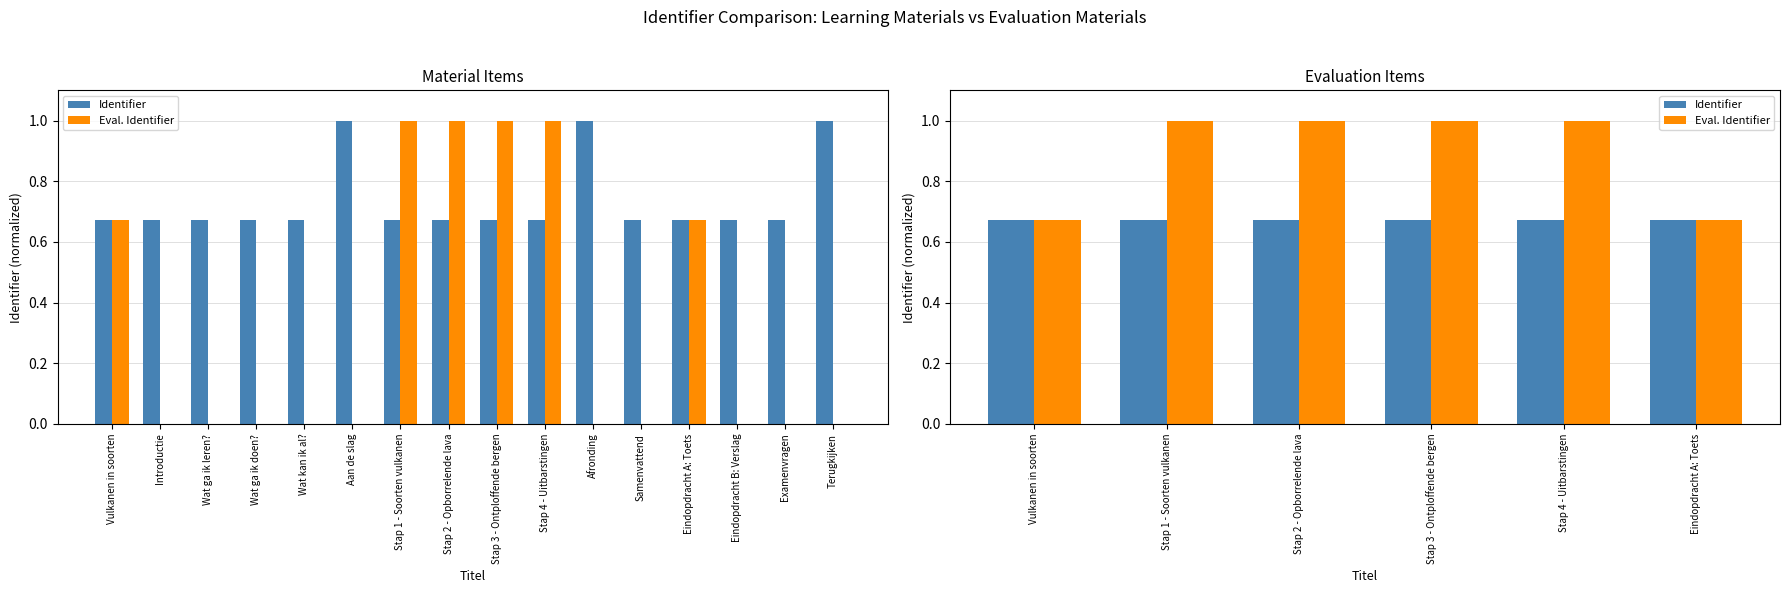

Which category has the lowest value in the Identifier series?

Vulkanen in soorten